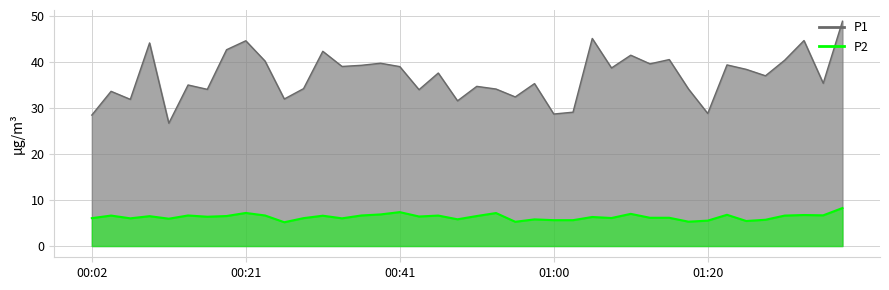

How many lines are shown in the chart?

2